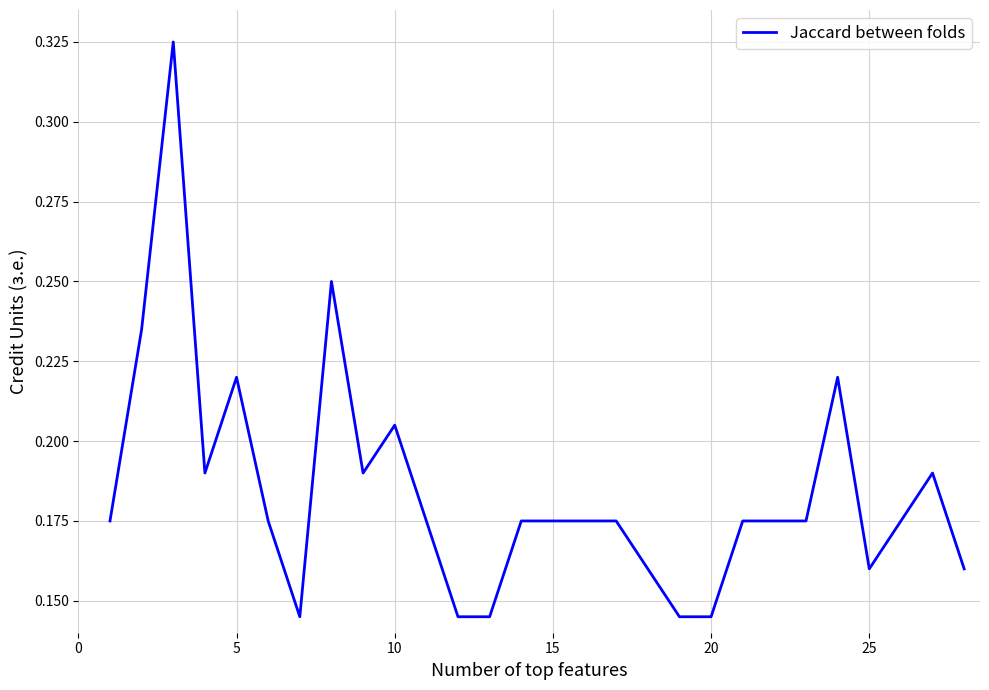

Is this an area chart (filled region under the line)?

No